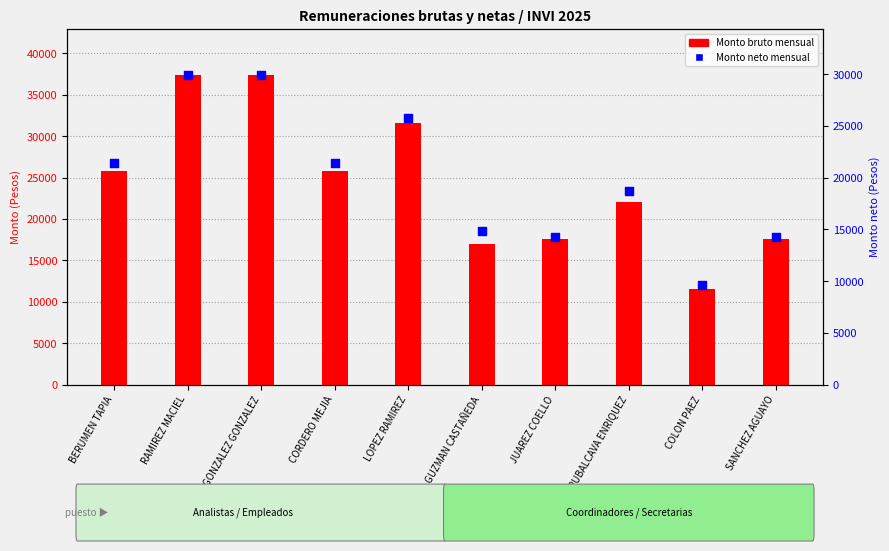

Which series reaches the maximum Y coordinate?

Monto bruto